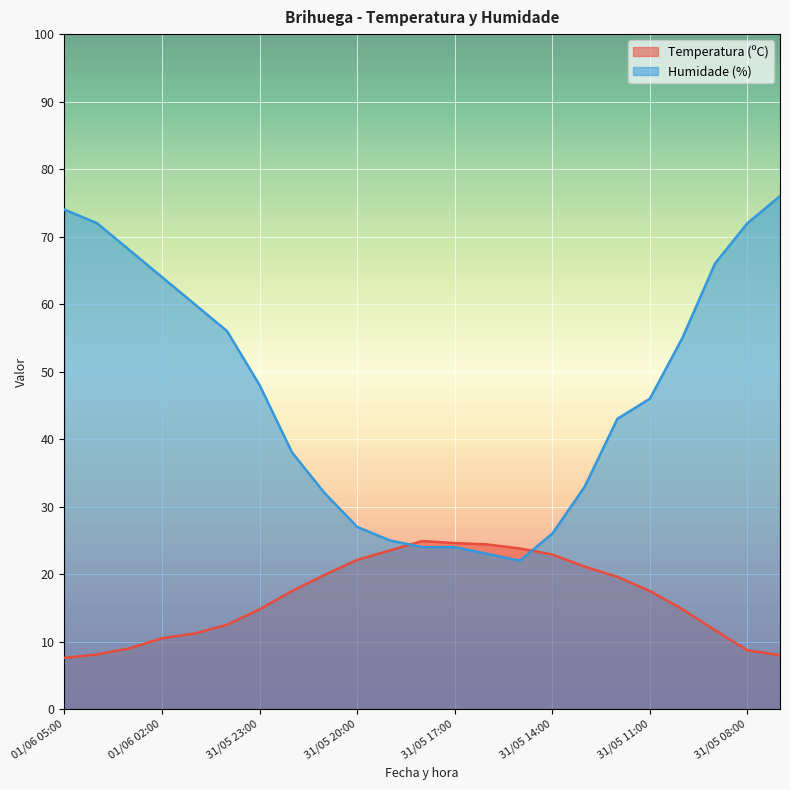

Which series changed the most between 31/05 14:00 and 31/05 13:00?

Humidade (%)